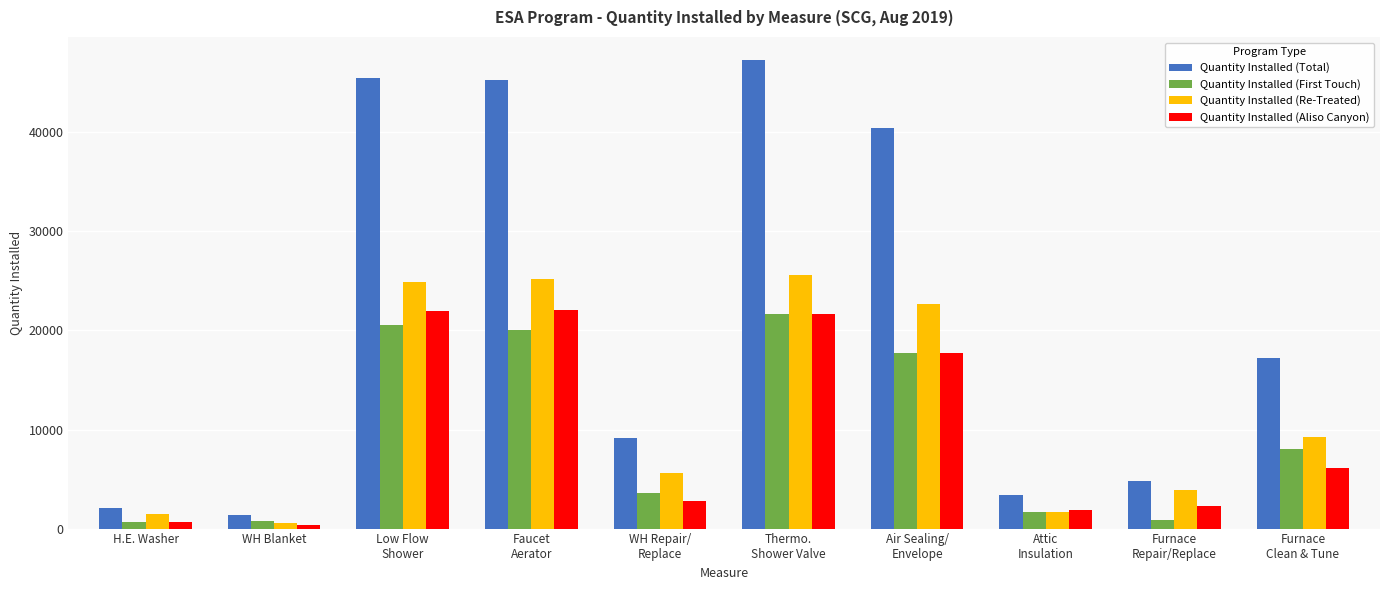

Which series has the widest spread of values?

Quantity Installed (Total)